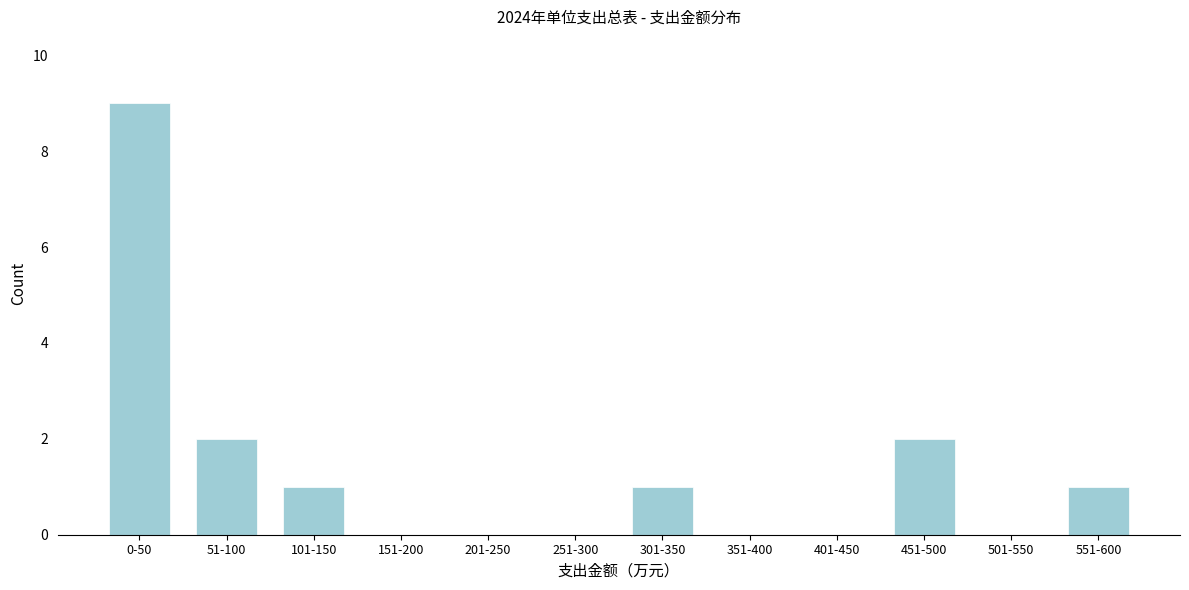

Reading left to right, what are all the values shown in this chart?

0-50=9	51-100=2	101-150=1	151-200=0	201-250=0	251-300=0	301-350=1	351-400=0	401-450=0	451-500=2	501-550=0	551-600=1